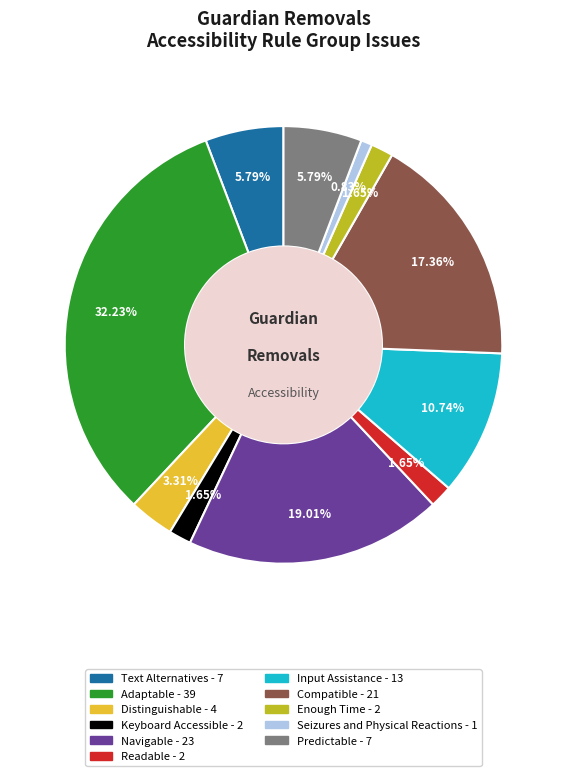

Is Input Assistance the majority of the pie?

No